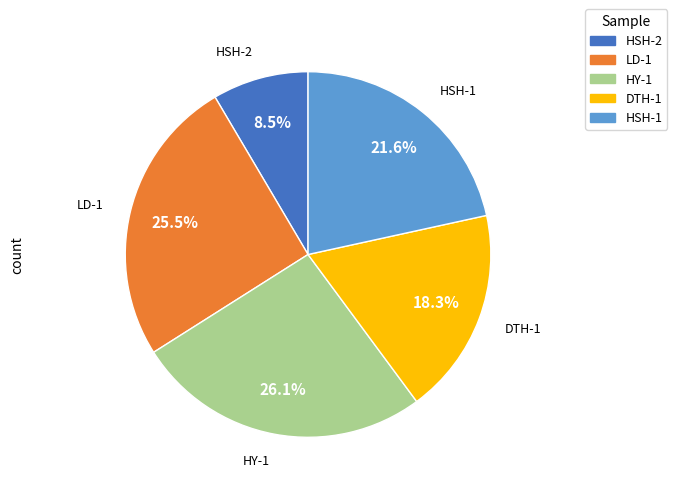

Which slice is the smallest?

HSH-2